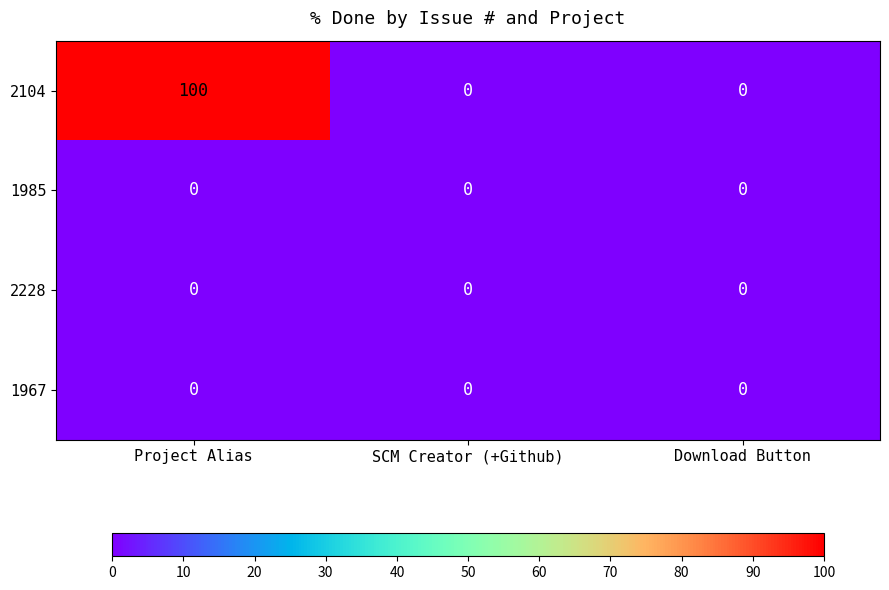

How many distinct data groups are displayed?

4